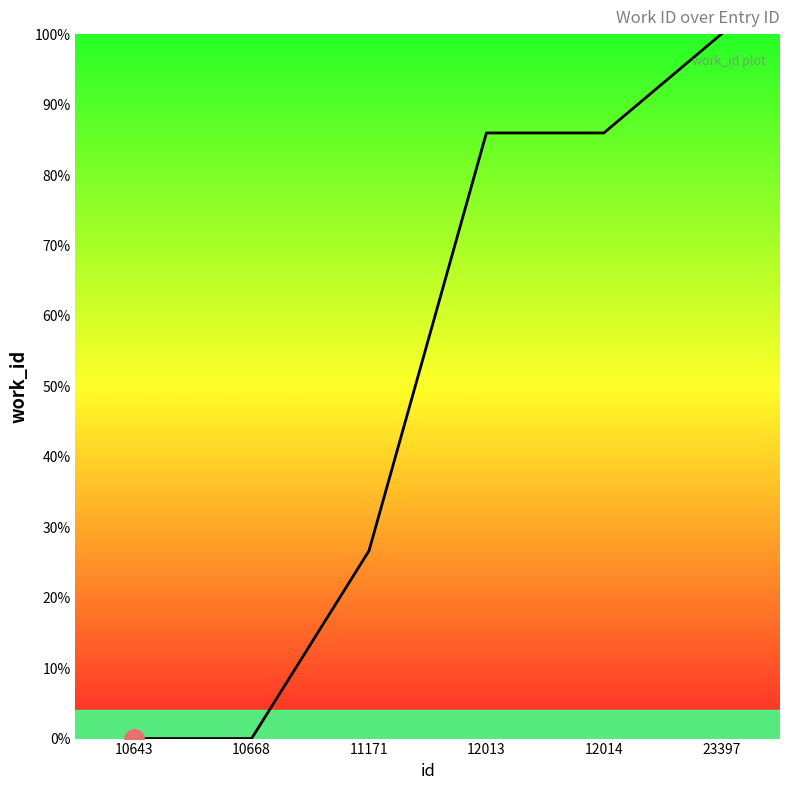

How many values exceed 85?

3